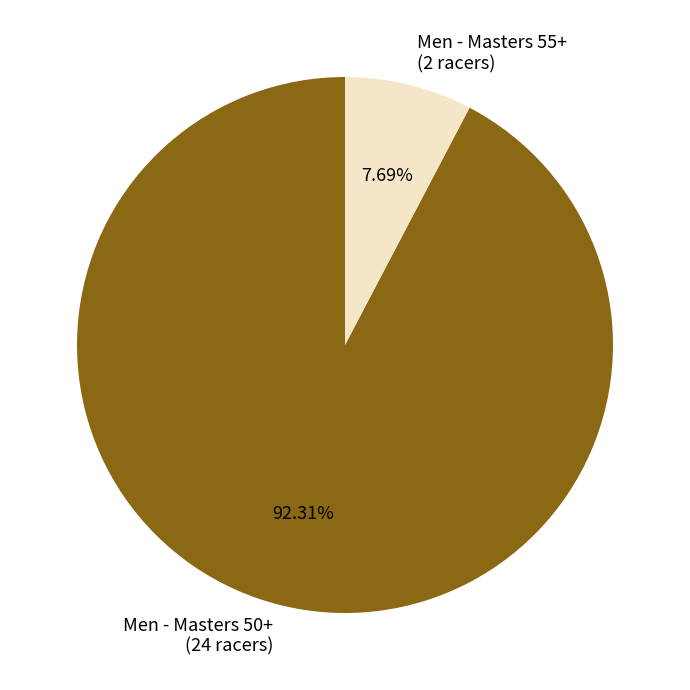

What is the ratio of the value at Men - Masters 50+ (24 racers) to the value at Men - Masters 55+ (2 racers)?

12.0